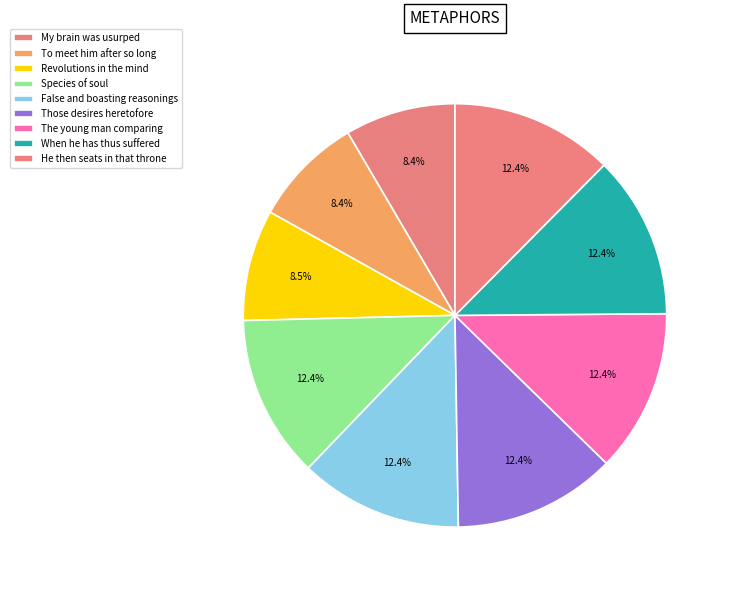

How many slices are in this pie chart?

9